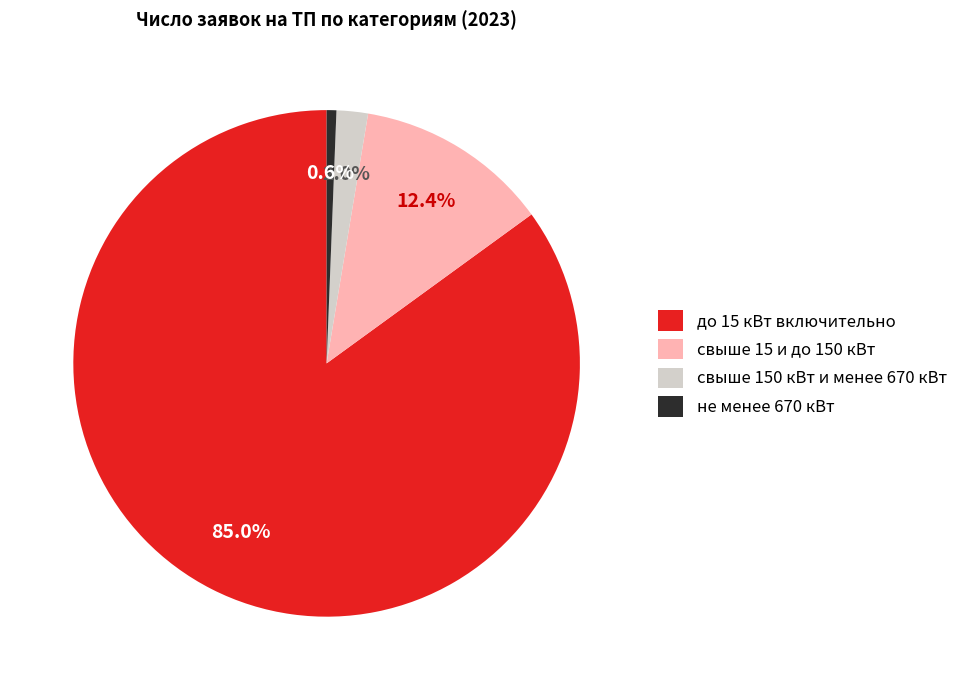

How many slices are in this pie chart?

4